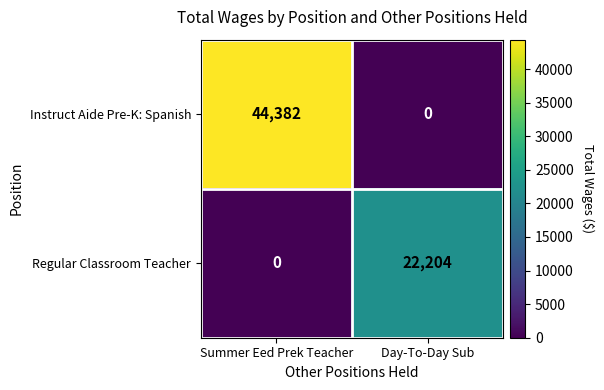

Rank the series by their average value, from highest to lowest.

Instruct Aide Pre-K: Spanish, Regular Classroom Teacher